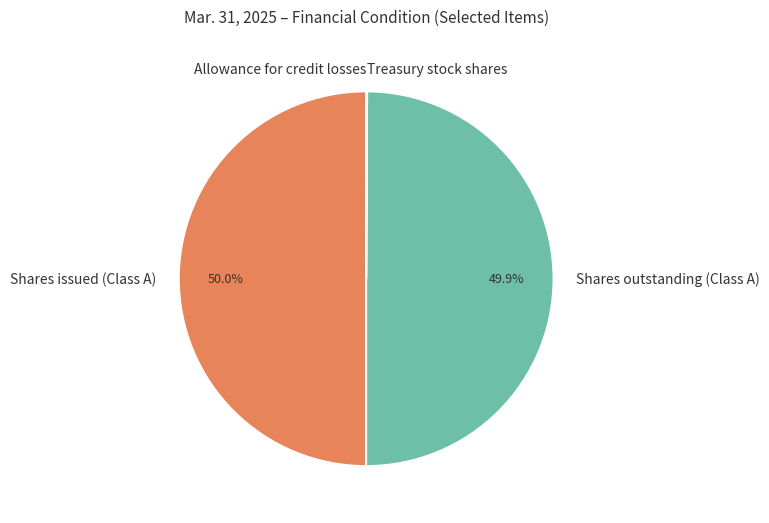

What portion of the pie excludes Shares issued (Class A)?

50.0%